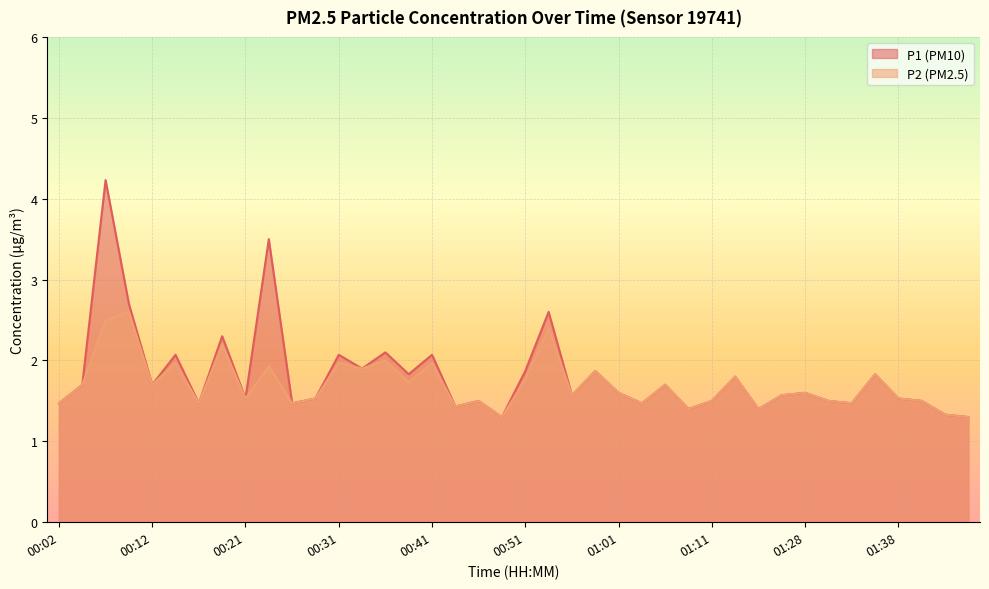

What is the greatest value displayed?

4.2